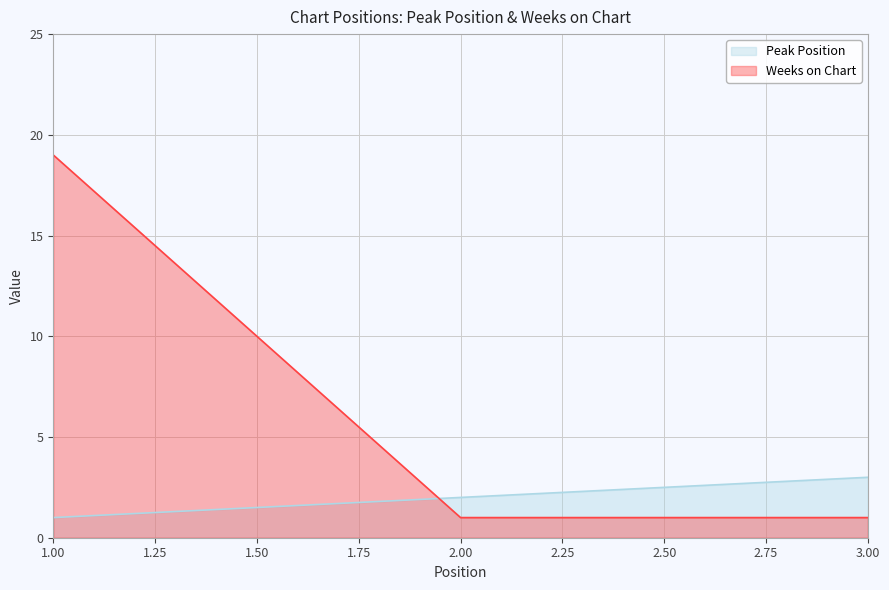

How many lines are shown in the chart?

2